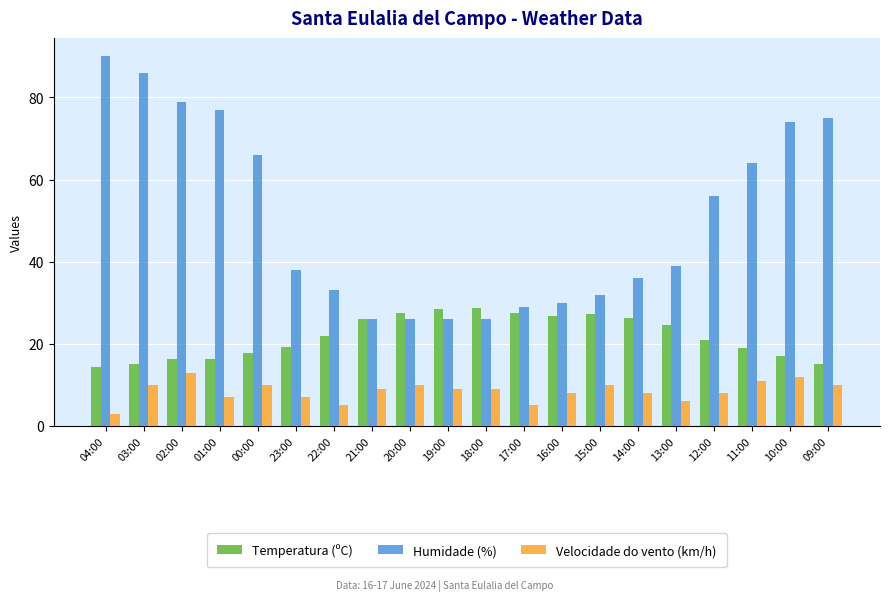

What is the highest value of the Temperatura (ºC) series?

28.7